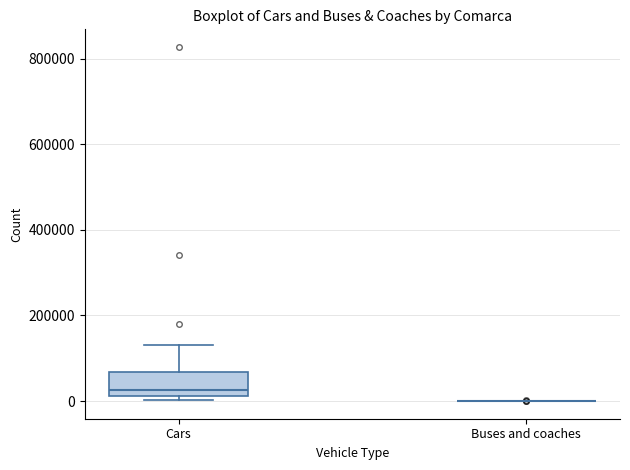

Reading left to right, read every box against the y-axis: the position of its median line, the range the box covers, and the ends of its whiskers. The values are not printed on the chart, so give them approximately, as read against the axis.

Cars: median 20000 (just above the box's lower edge), box 20000 to 60000, whiskers 0 to 140000
Buses and coaches: box collapsed to a line at 0, whiskers 0 to 0